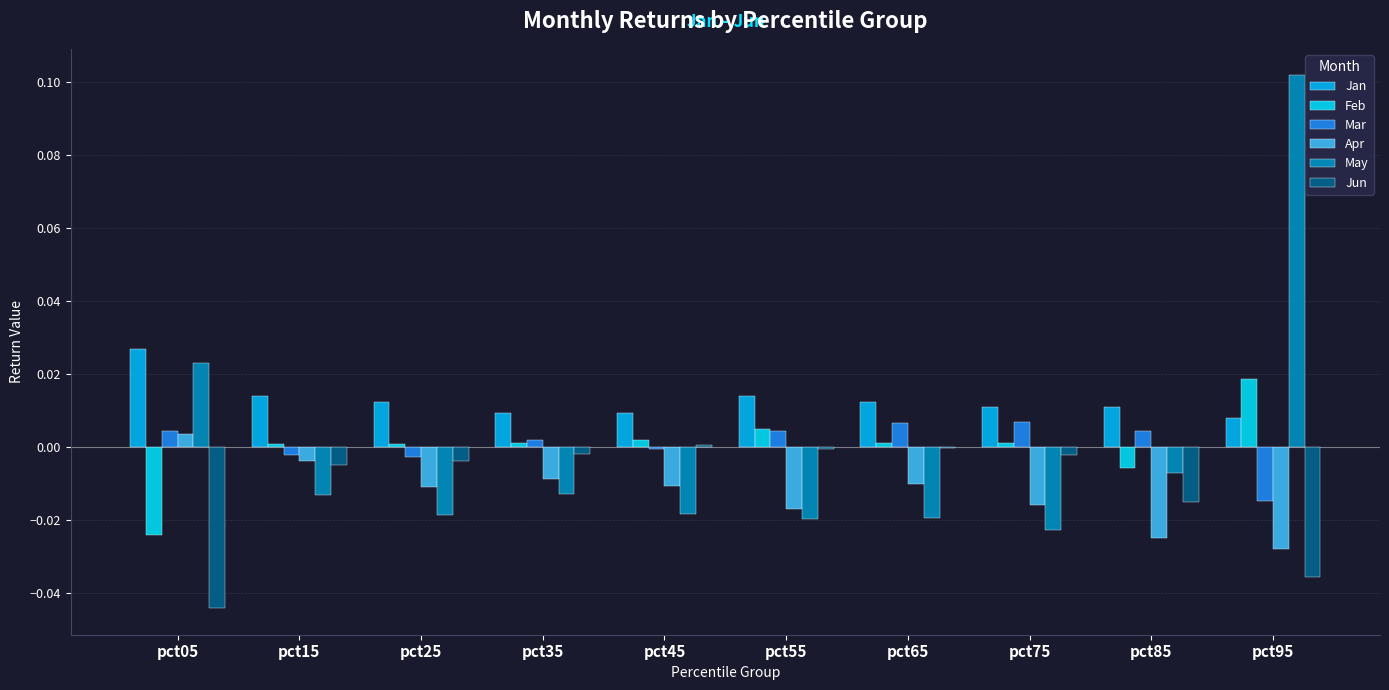

Which series has the largest range (max minus min)?

May